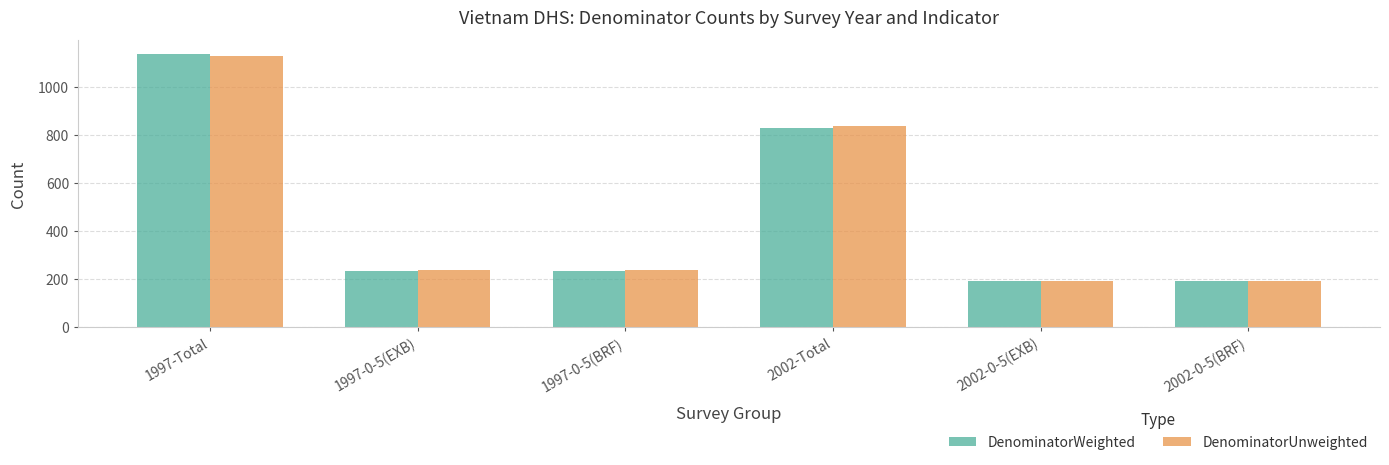

At how many categories does at least one series exceed 566?

2